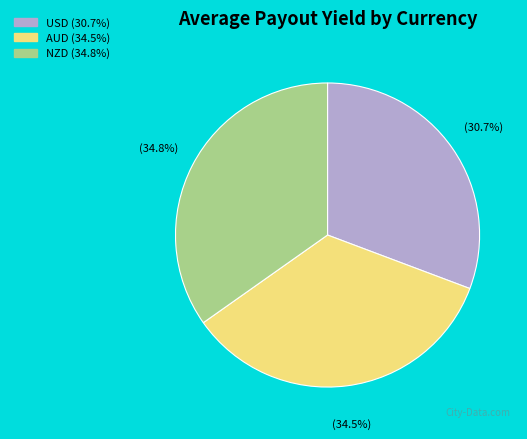

Is there any slice that represents more than half of the pie?

No